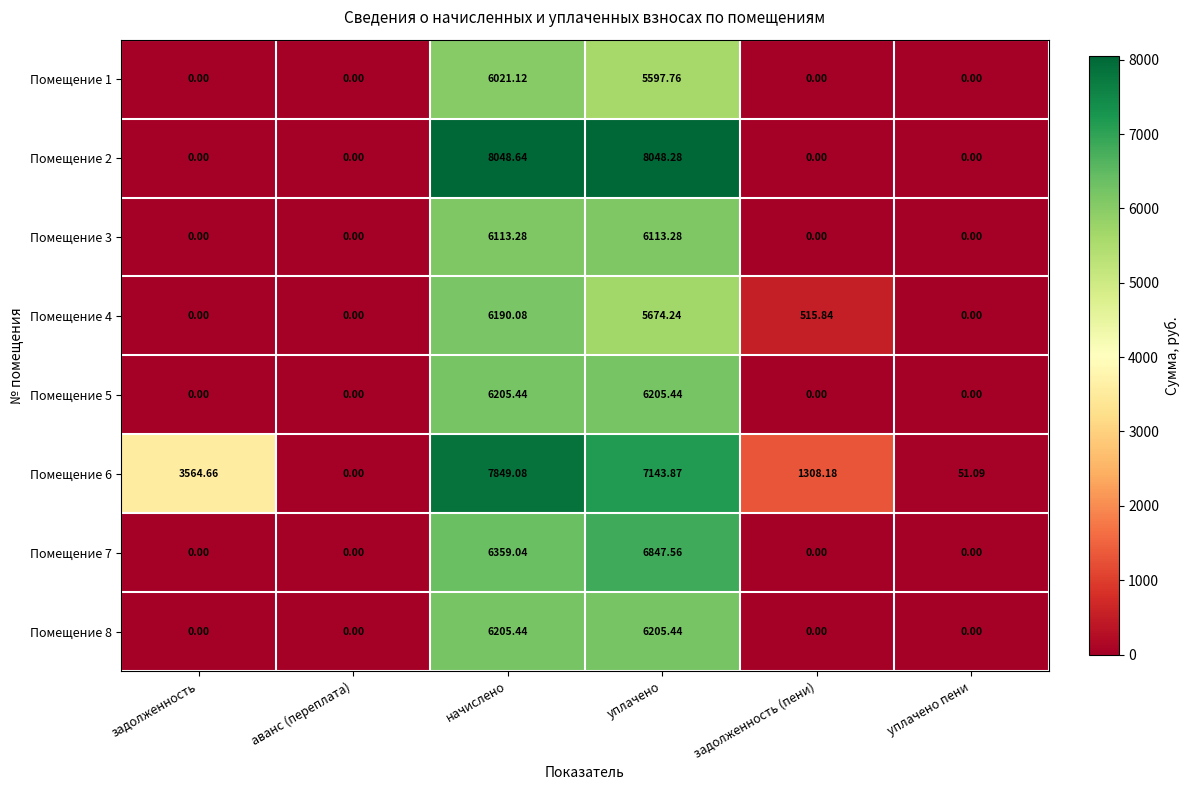

At which category is the sum across all series the highest?

начислено